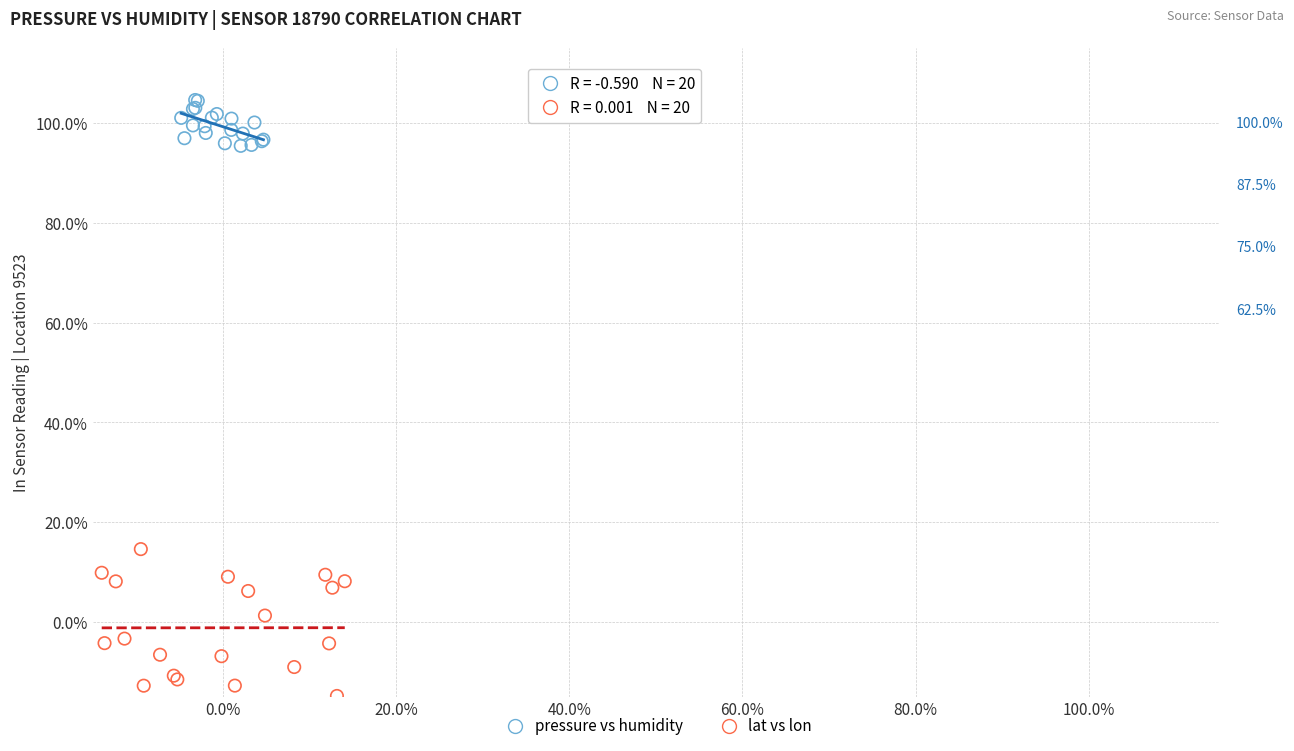

What are all the series names shown in the legend?

pressure vs humidity, lat vs lon